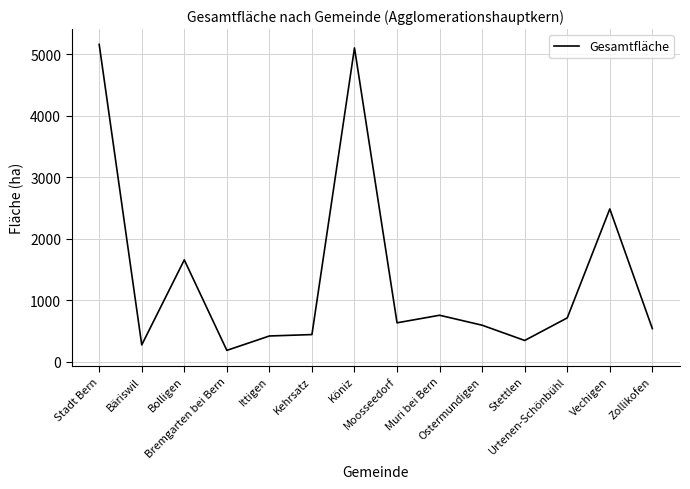

What is the difference between the maximum and minimum values?

4974